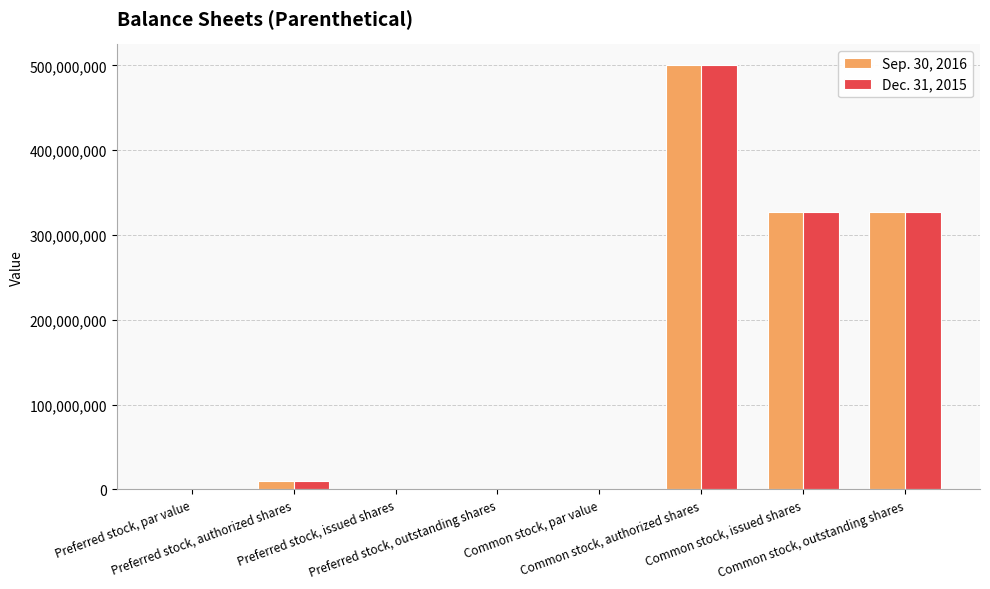

Is it true that Dec. 31, 2015 equals 0.0 at Preferred stock, outstanding shares?

True